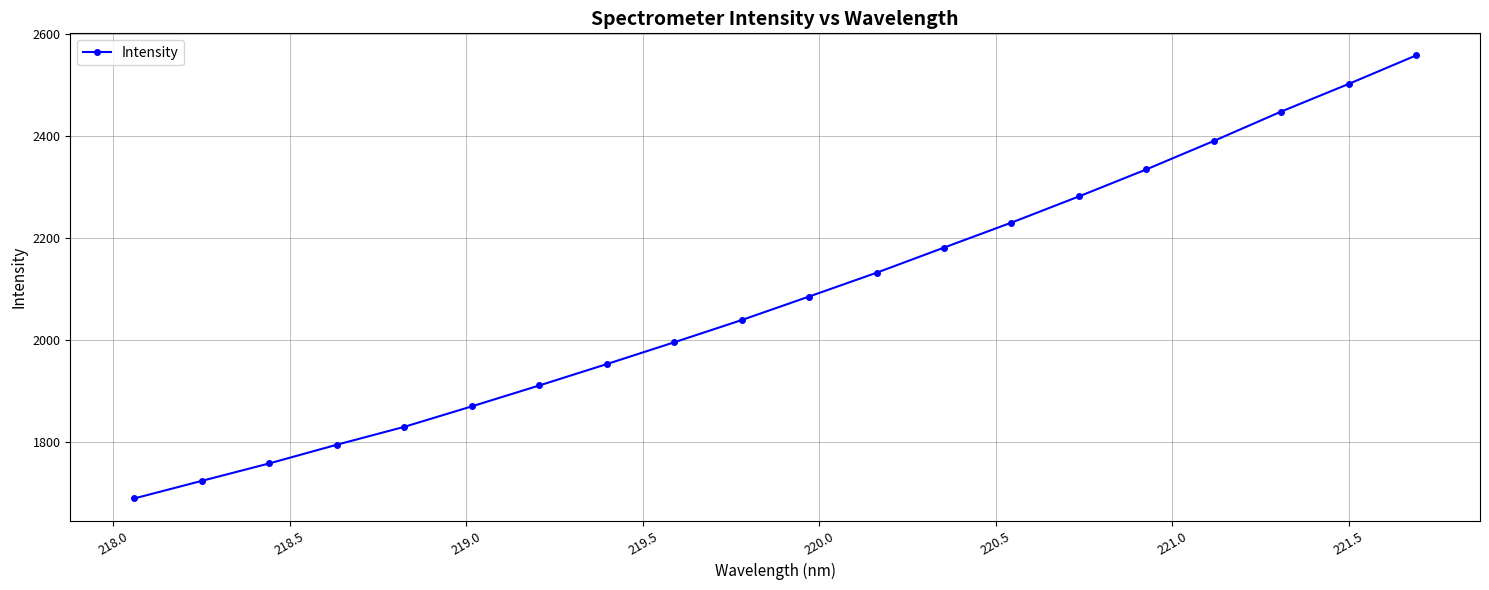

Reading left to right, list all the values displayed in this chart.

1689.8	1724.2	1758.4	1795.0	1830.0	1870.1	1911.1	1952.9	1995.6	2039.2	2085.3	2131.9	2181.2	2230.1	2281.4	2334.3	2390.0	2447.6	2501.7	2557.5